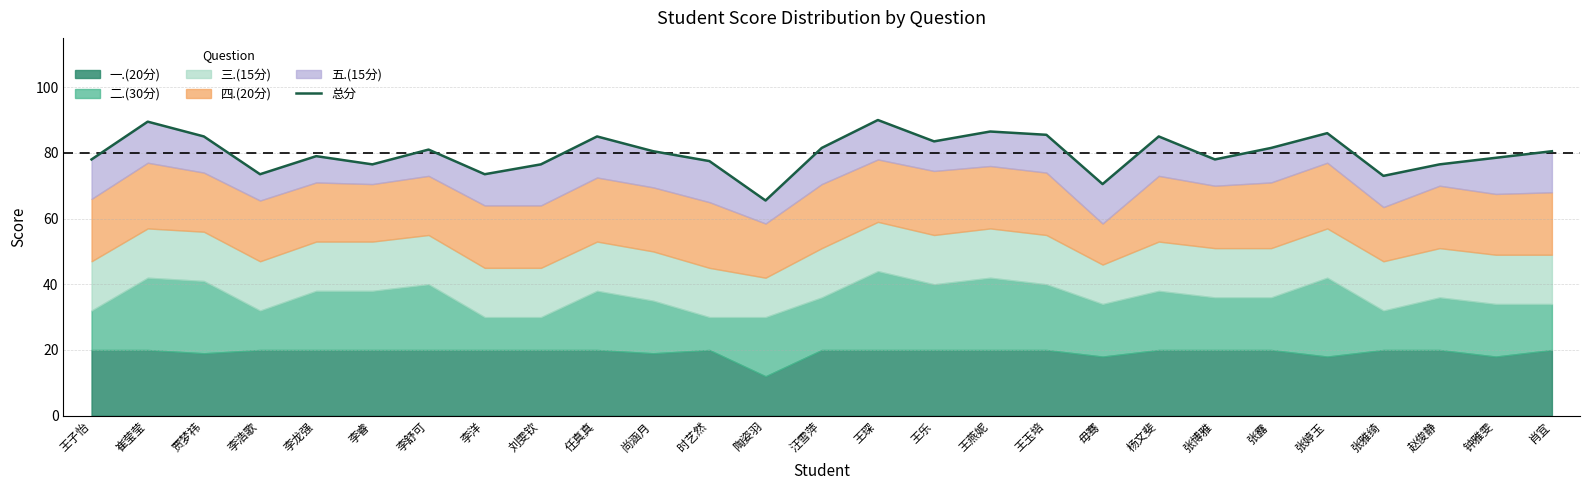

List the labels in order of value, smallest first.

陶姿羽, 毋骞, 张雅绮, 李浩歌, 李洋, 李睿, 刘雯钦, 赵俊静, 时艺然, 王子怡, 张博雅, 钟雅雯, 李龙强, 尚涵月, 肖宜, 李舒可, 汪雪萍, 张露, 王乐, 贾梦祎, 任真真, 杨文斐, 王玉培, 张婷玉, 王燕妮, 崔莹莹, 王琛